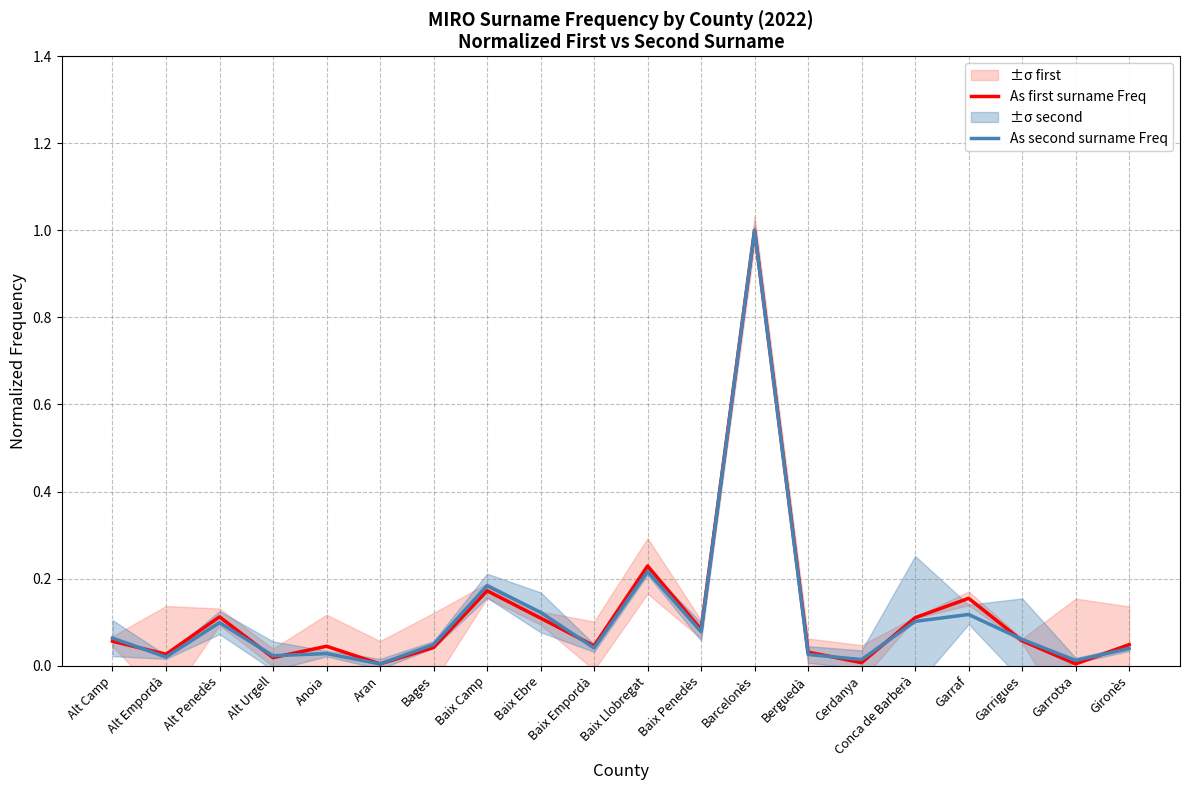

What is the label of the 2nd point from the left?

Alt Empordà